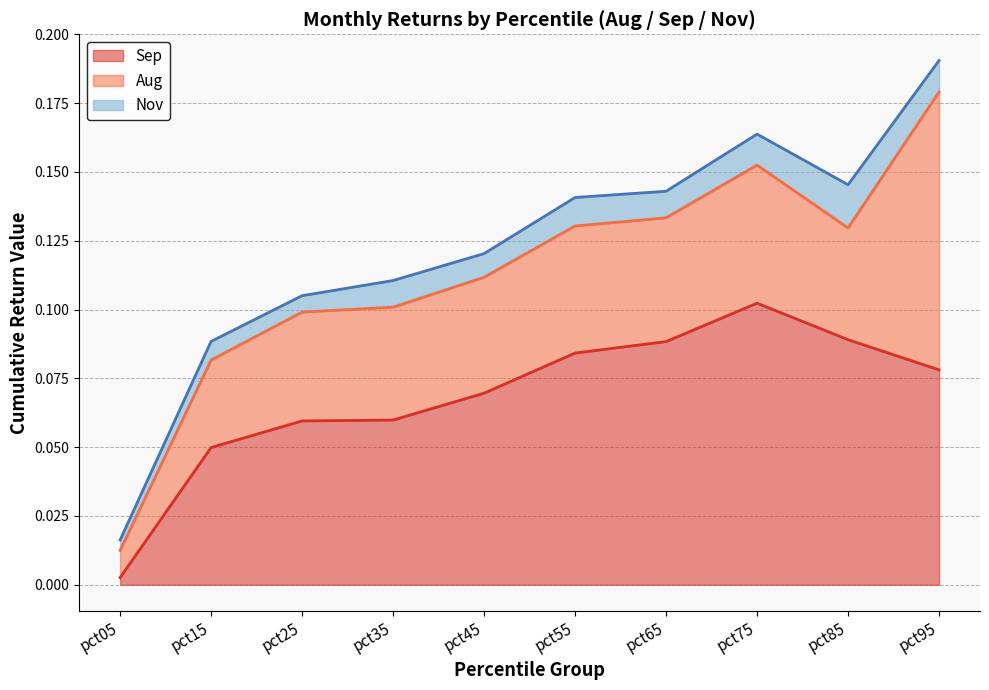

Rank the series by their maximum value, from highest to lowest.

Sep, Aug, Nov